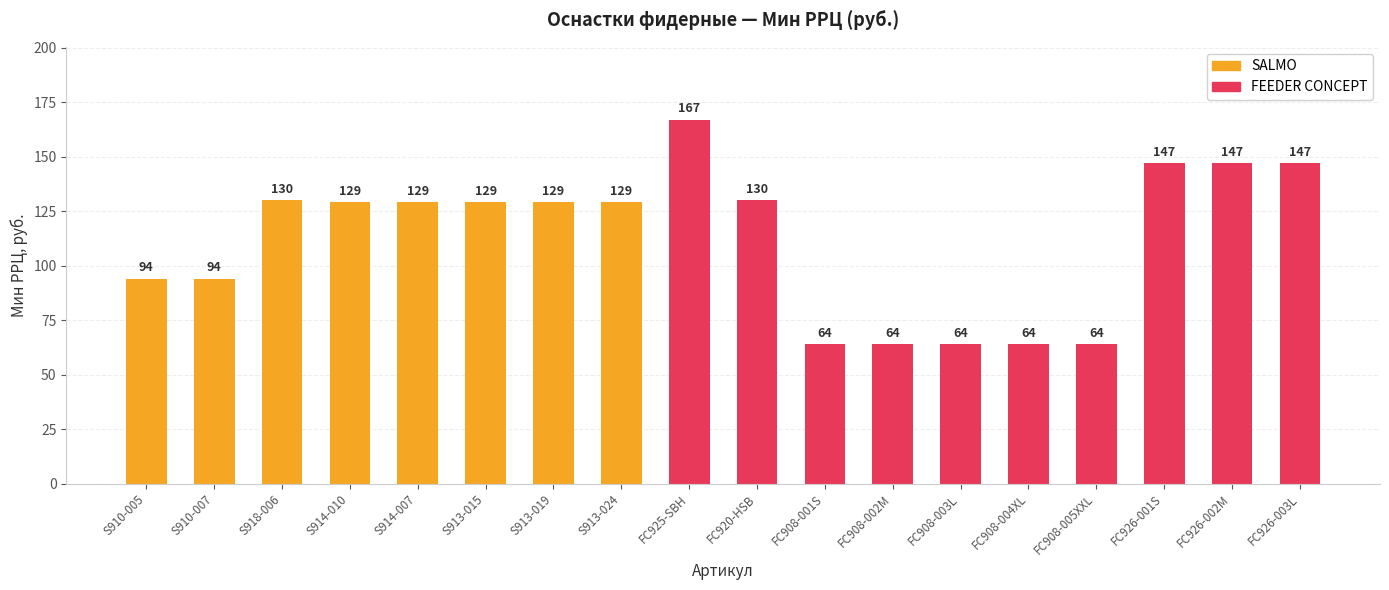

Is the value of FEEDER CONCEPT at S914-007 greater than the value of SALMO at FC926-003L?

No